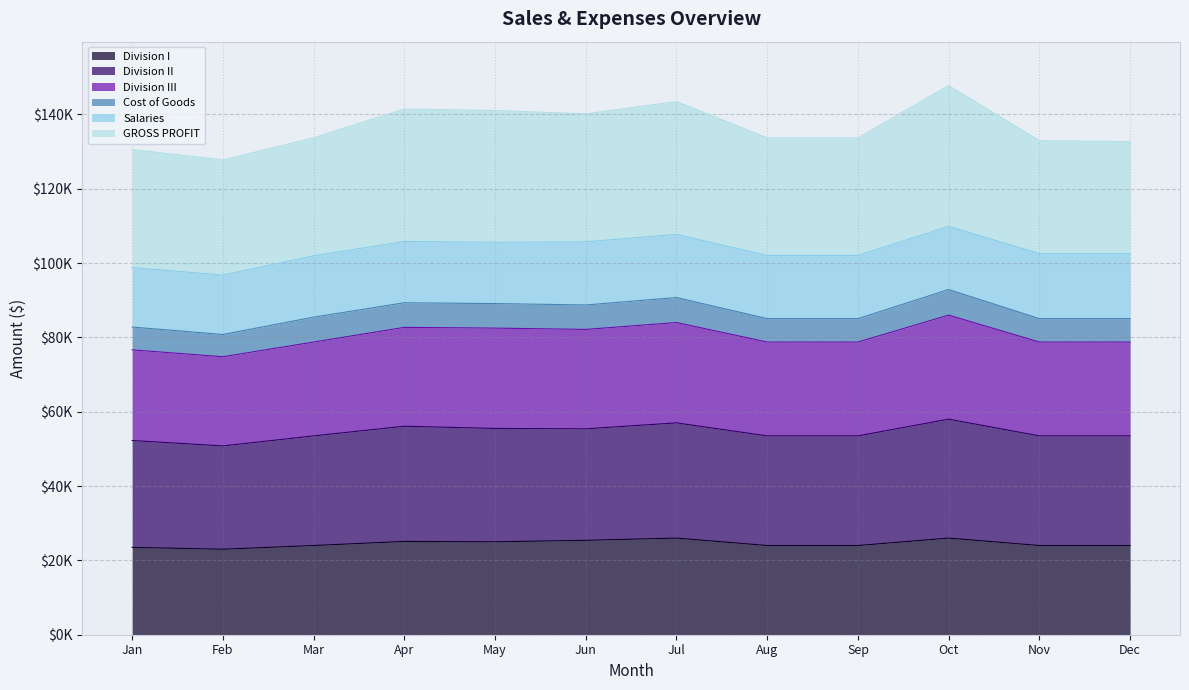

What is the smallest value displayed?

23000